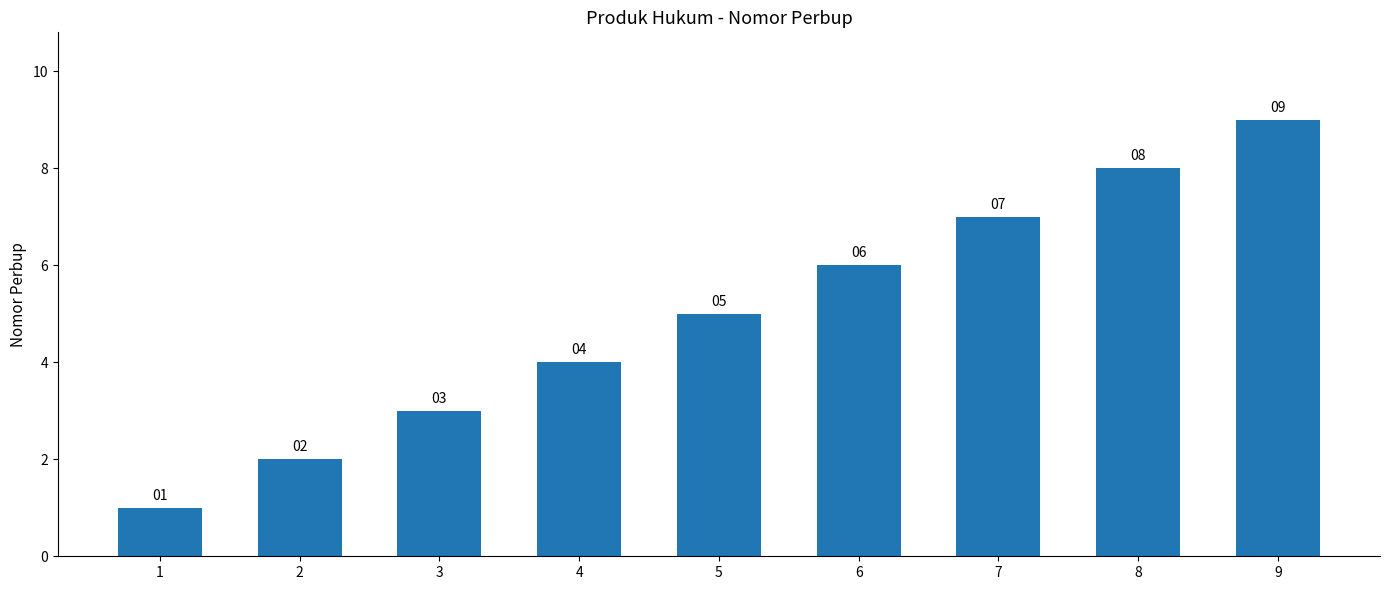

List the labels in order of value, smallest first.

1, 2, 3, 4, 5, 6, 7, 8, 9